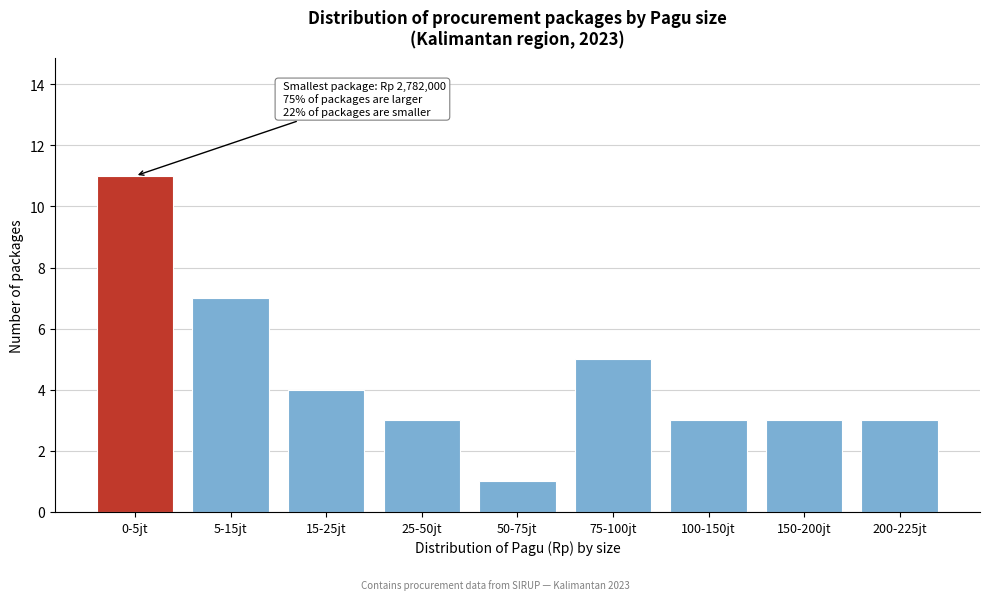

Reading right to left, extract all data points from this chart.

3	3	3	5	1	3	4	7	11